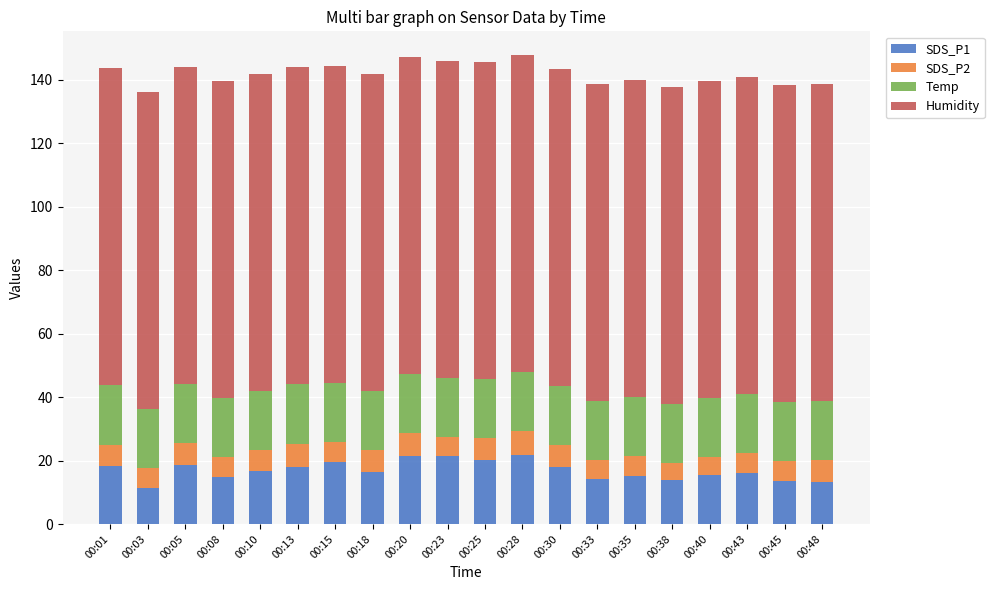

What is the maximum value for SDS_P1?

21.9